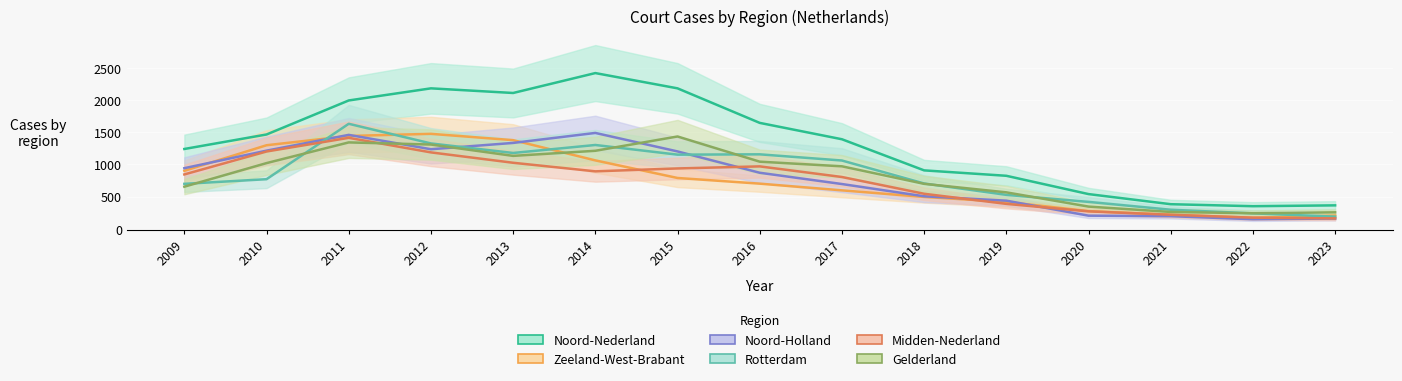

The Zeeland-West-Brabant series shows 899 at 2009. True or false?

True